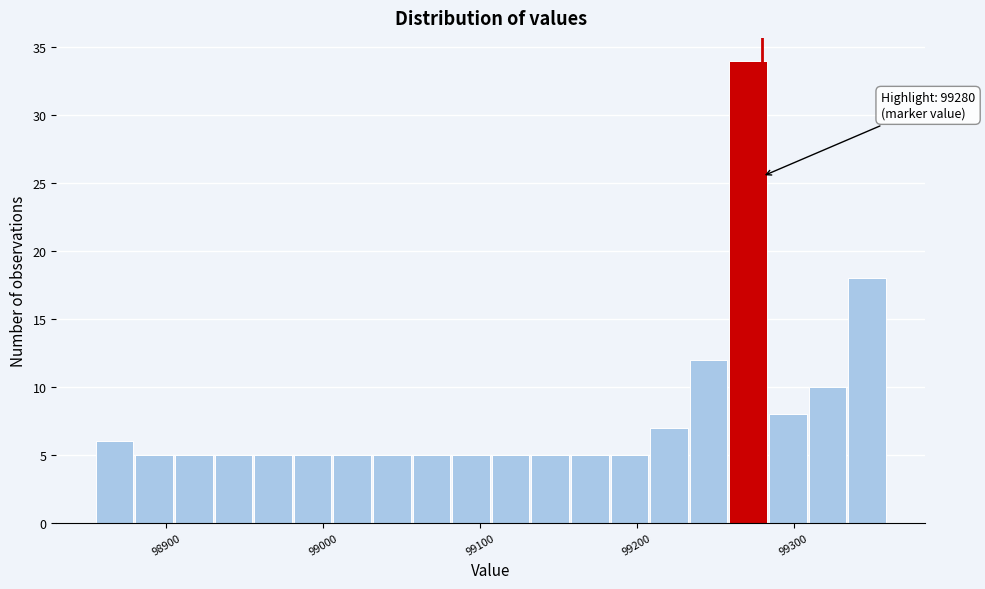

Around what value on the x-axis is the tallest bar? Give the approximate position of its centre, as read against the axis.

99270